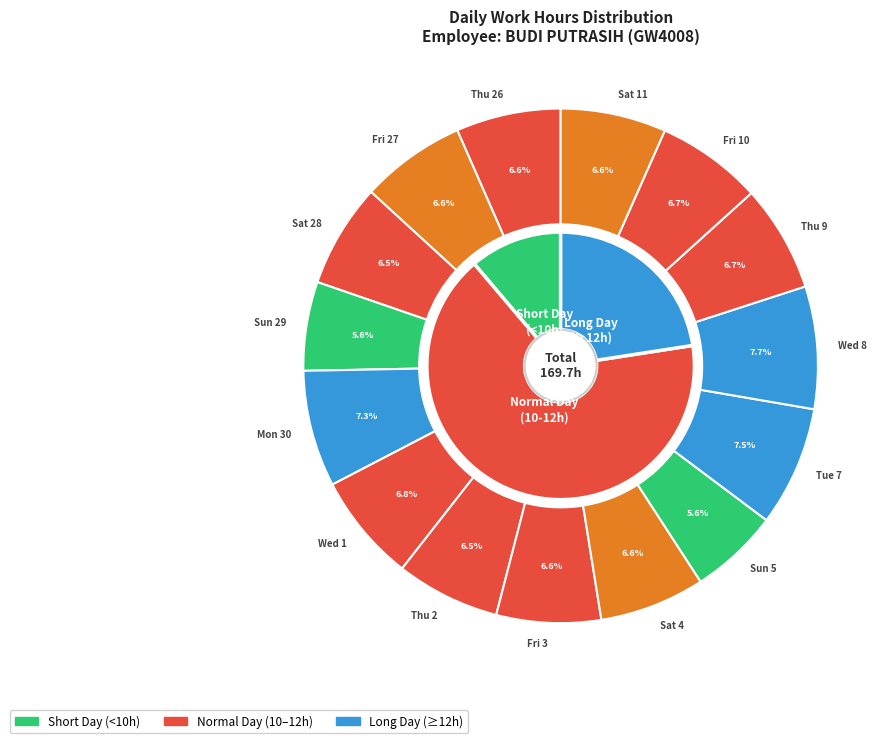

Combined, what portion of the pie is Wed 8 and Fri 3?

14.3%